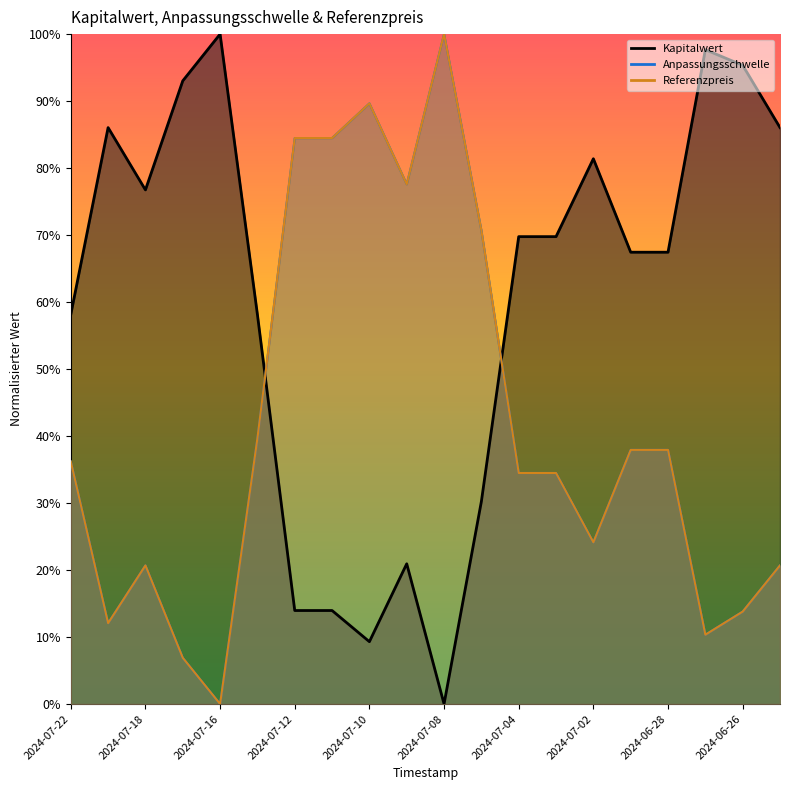

What is the average value of the Referenzpreis series?

0.4